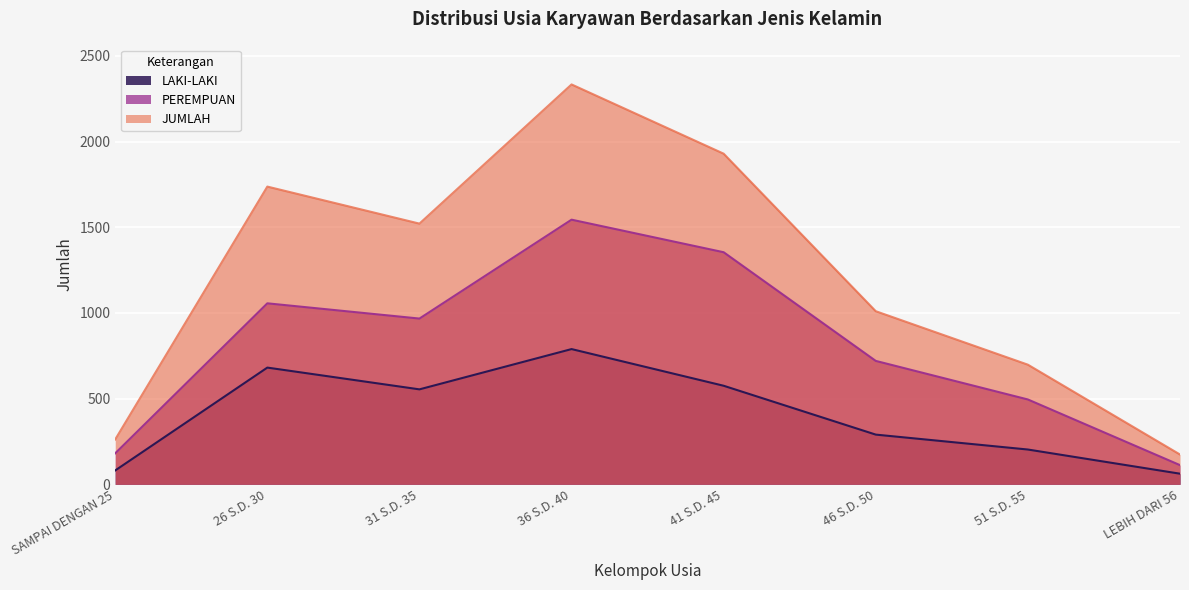

True or false: PEREMPUAN and LAKI-LAKI intersect in this chart.

False